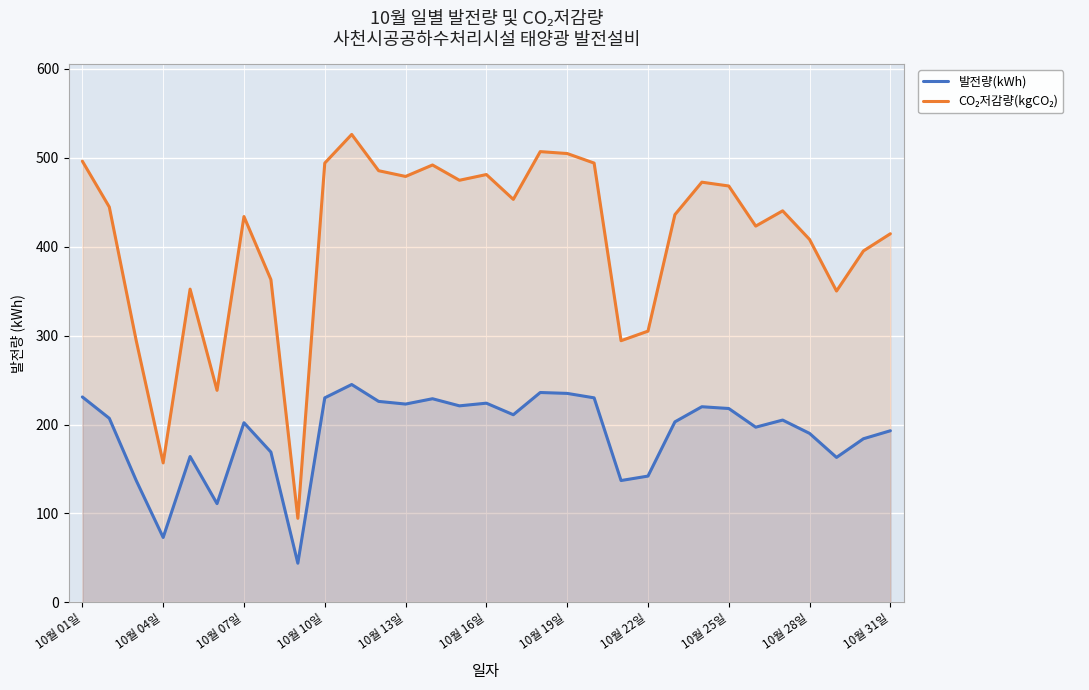

What is the minimum value shown in the chart?

44.0